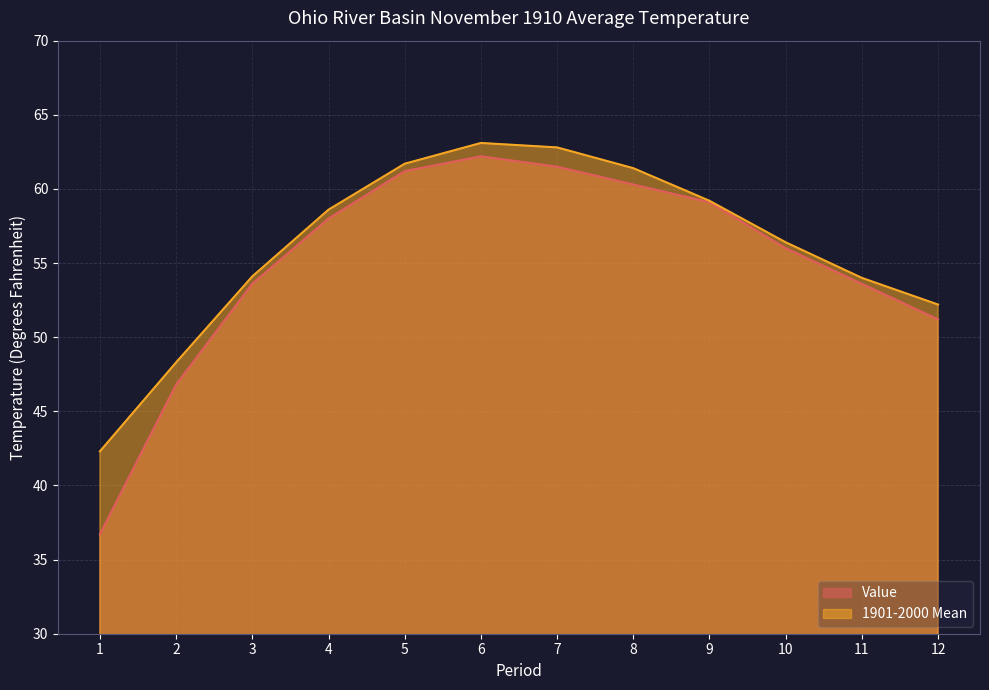

True or false: Value has a value of 13.6 at 5.

False